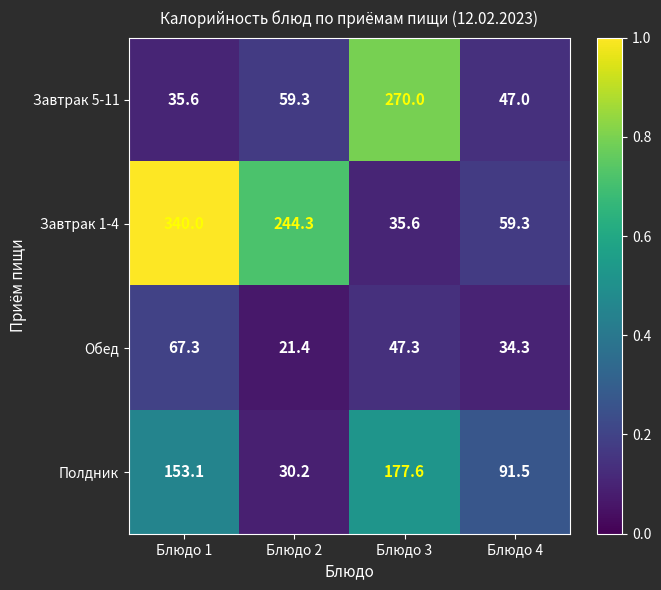

Is it true that Полдник equals 153.1 at Блюдо 1?

True